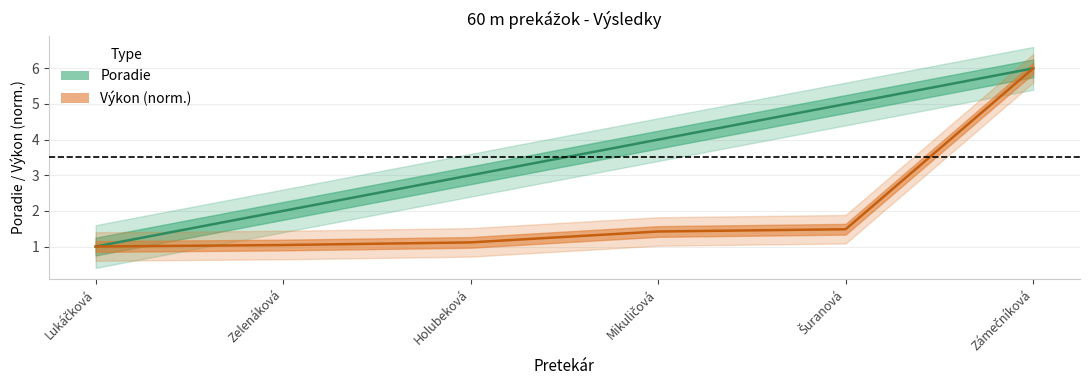

List the series in order of their peak value, highest first.

Poradie, Výkon